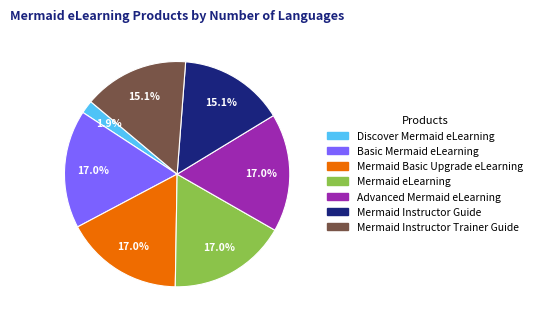

Which slice is the smallest?

Discover Mermaid eLearning